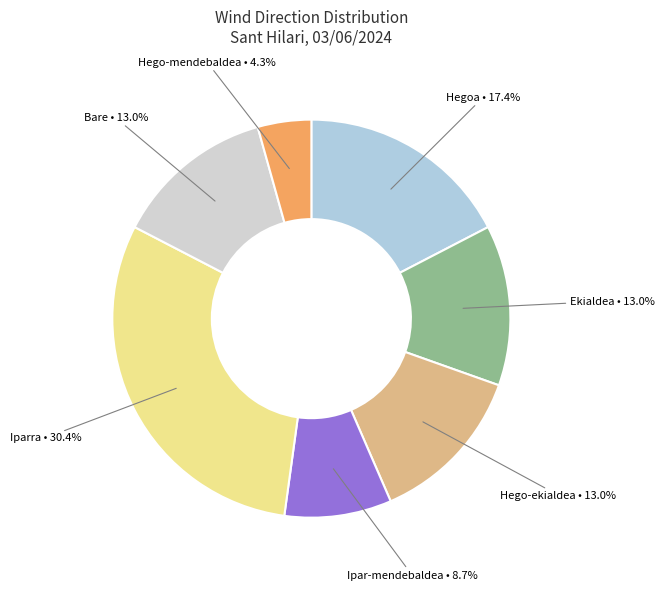

Is there a majority slice in this chart?

No